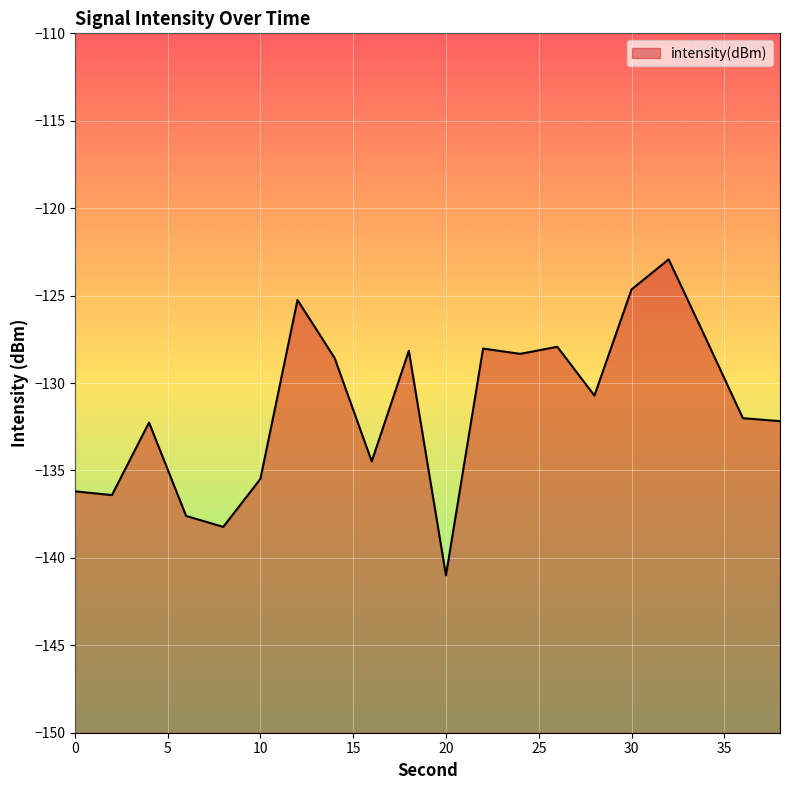

True or false: the data shows -202.0 at 38.

False